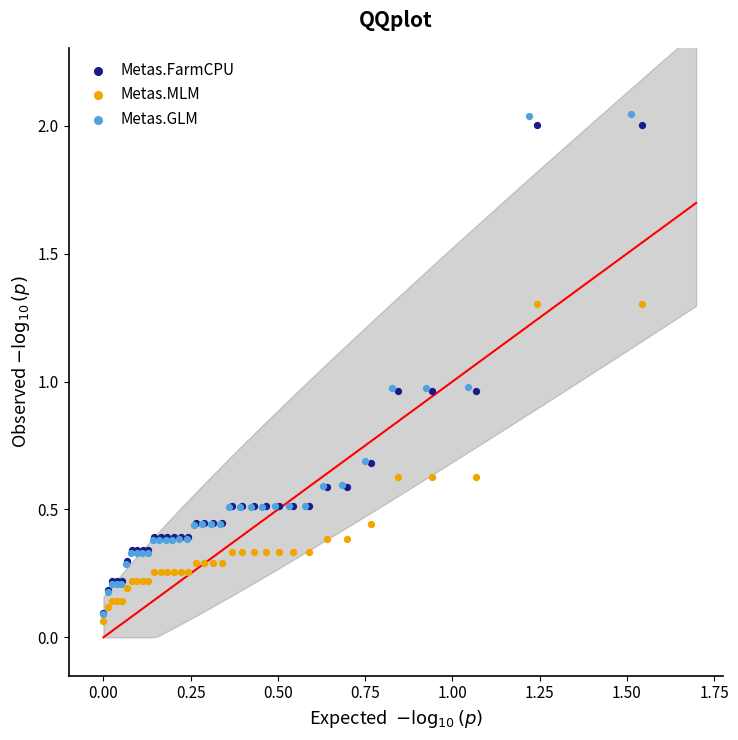

Which series contains the highest Y value?

Metas.GLM